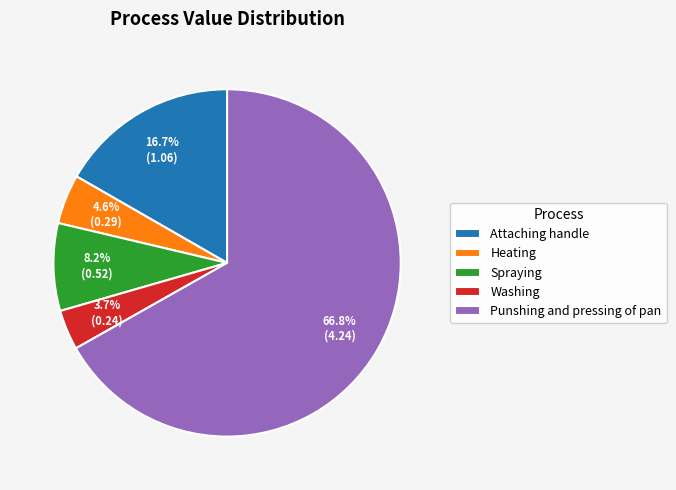

Which category has the biggest portion of the pie?

Punshing and pressing of pan